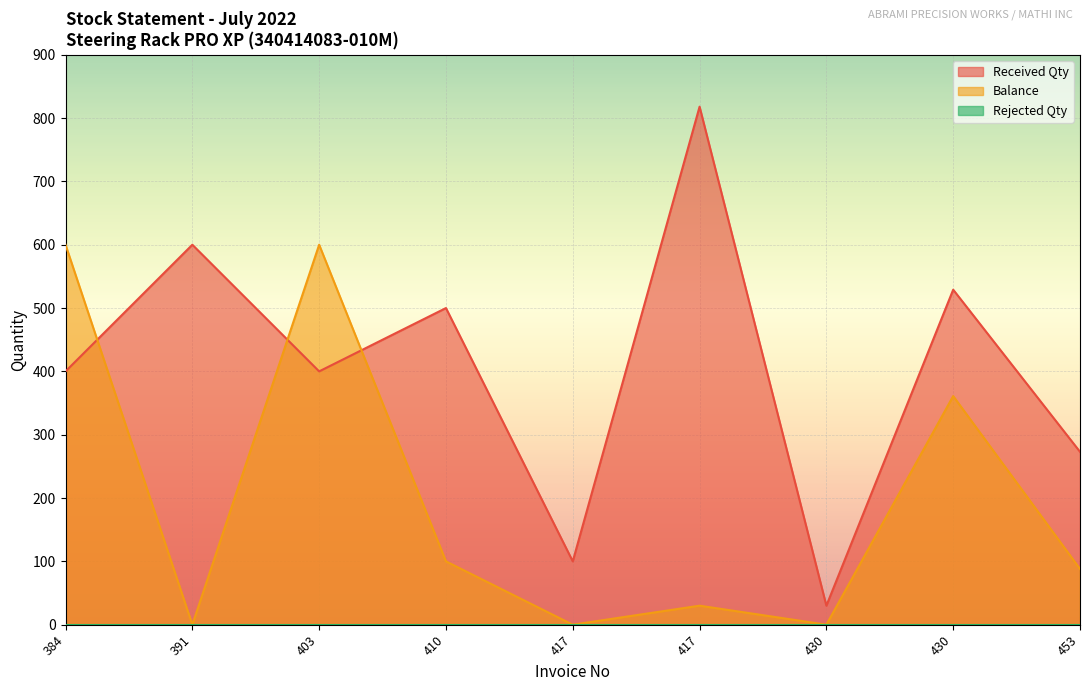

Is the value of Received Qty at 430 greater than the value of Balance at 384?

No